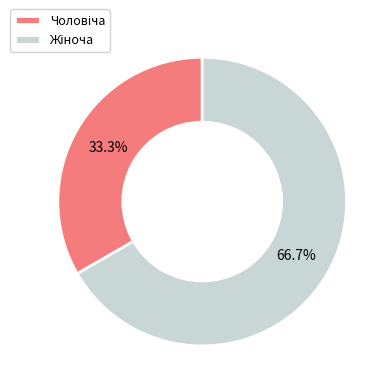

Does any single category account for the majority?

Yes